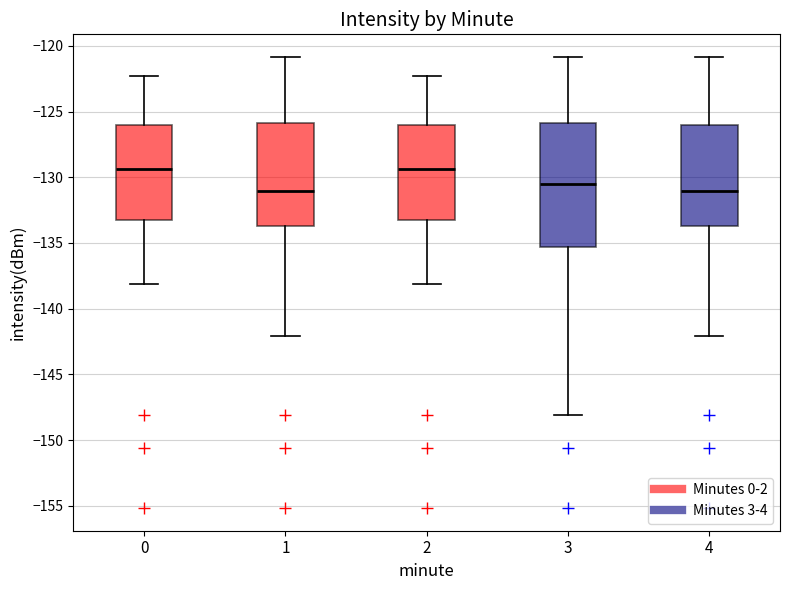

Where does the lower whisker of the box at x = 3 end on the y-axis? The values are not printed on the chart, so give them approximately, as read against the axis.

-148.0